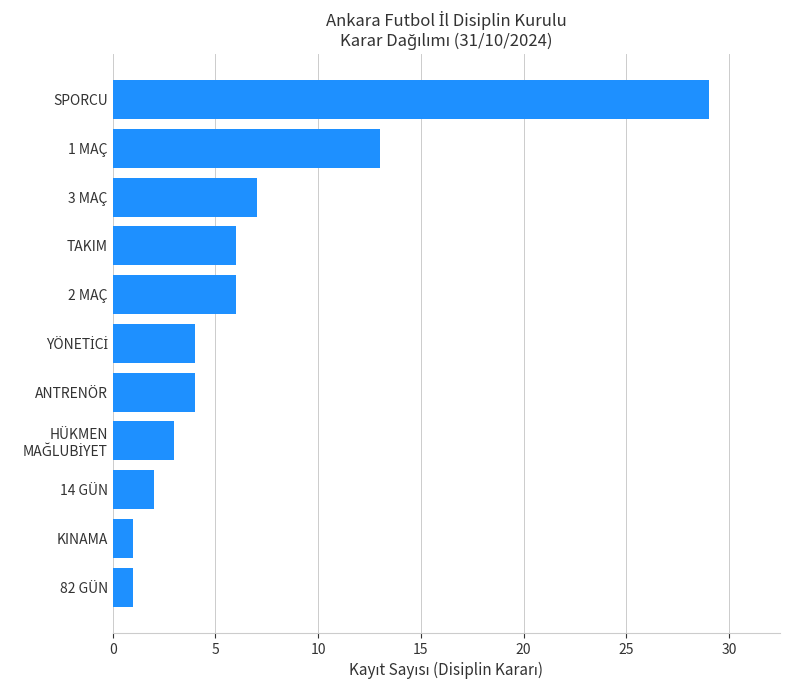

Are the bars horizontal?

Yes